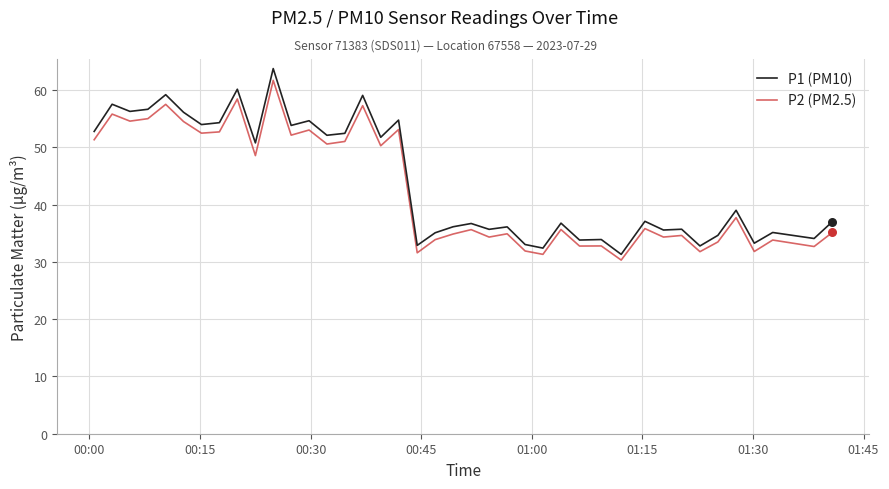

Which series has the largest range (max minus min)?

P1 (PM10)